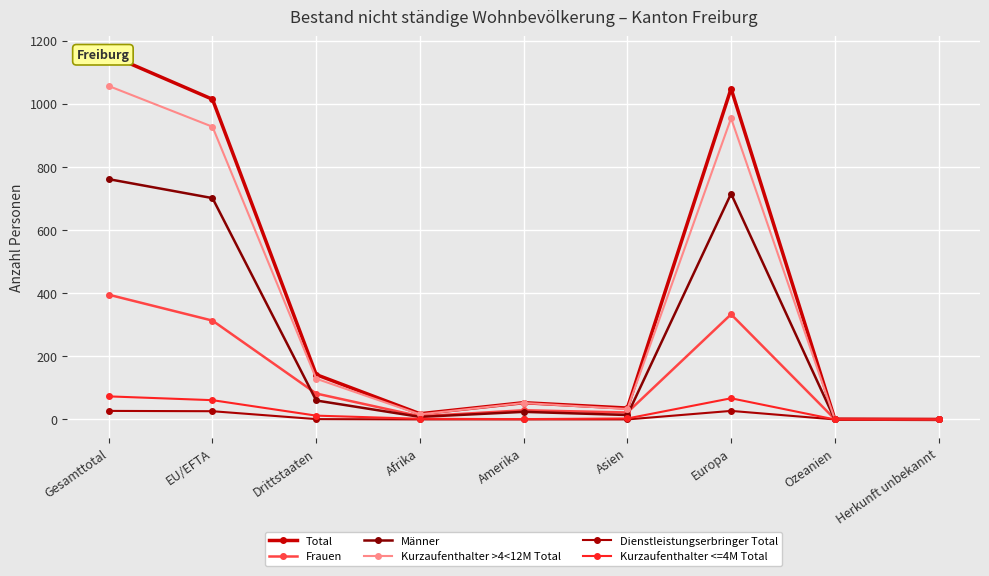

At which label does Frauen reach its minimum?

Herkunft unbekannt